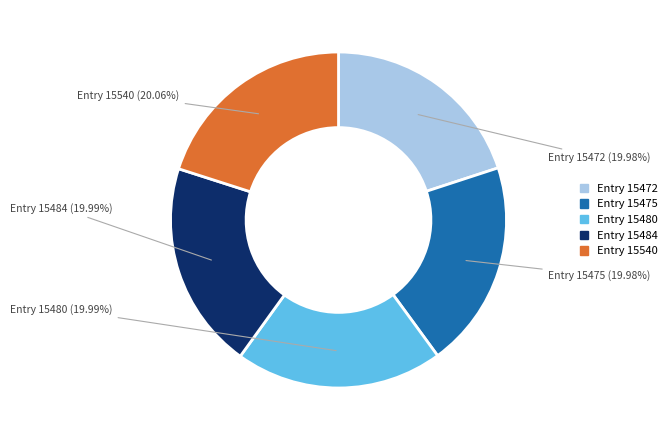

Is there a majority slice in this chart?

No